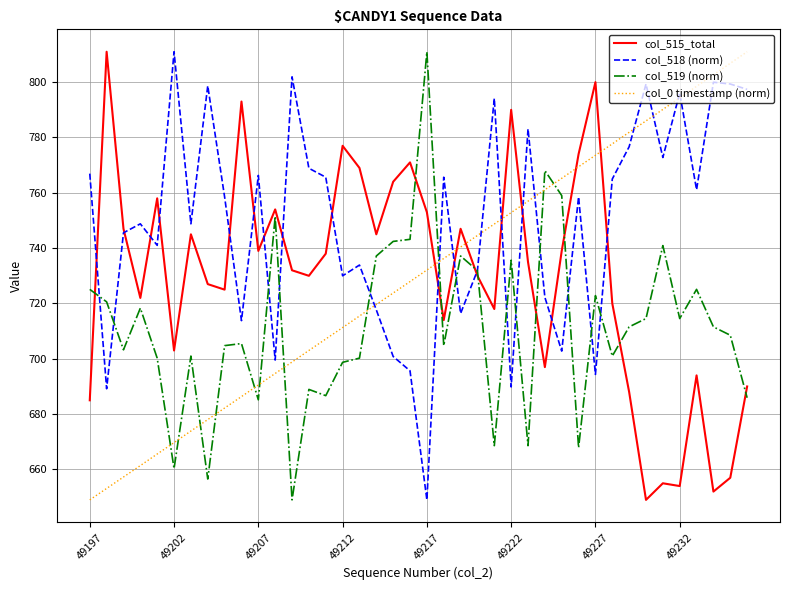

Which series has the largest total across all categories?

col_518 (norm)